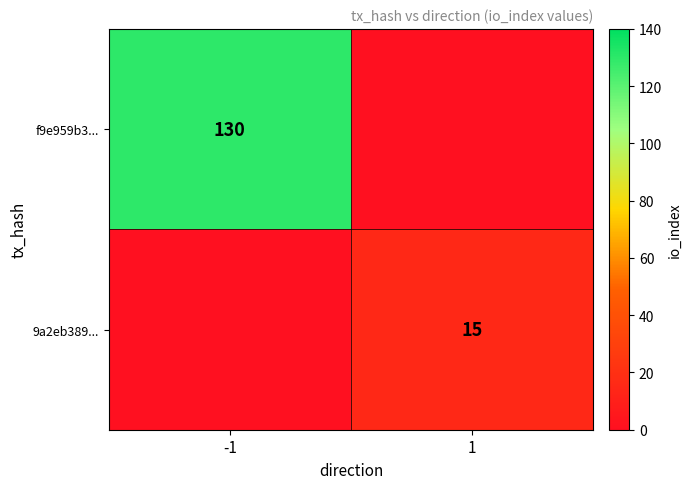

How many distinct data groups are displayed?

2